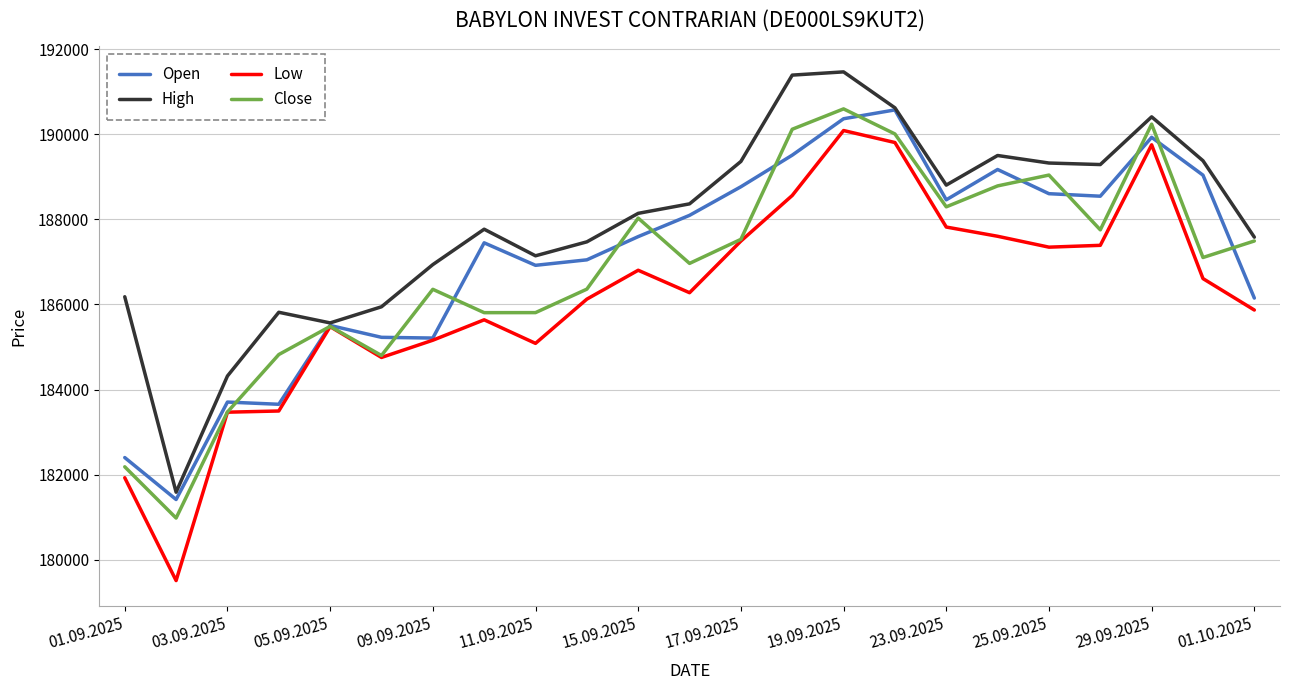

What is the greatest value displayed?

191469